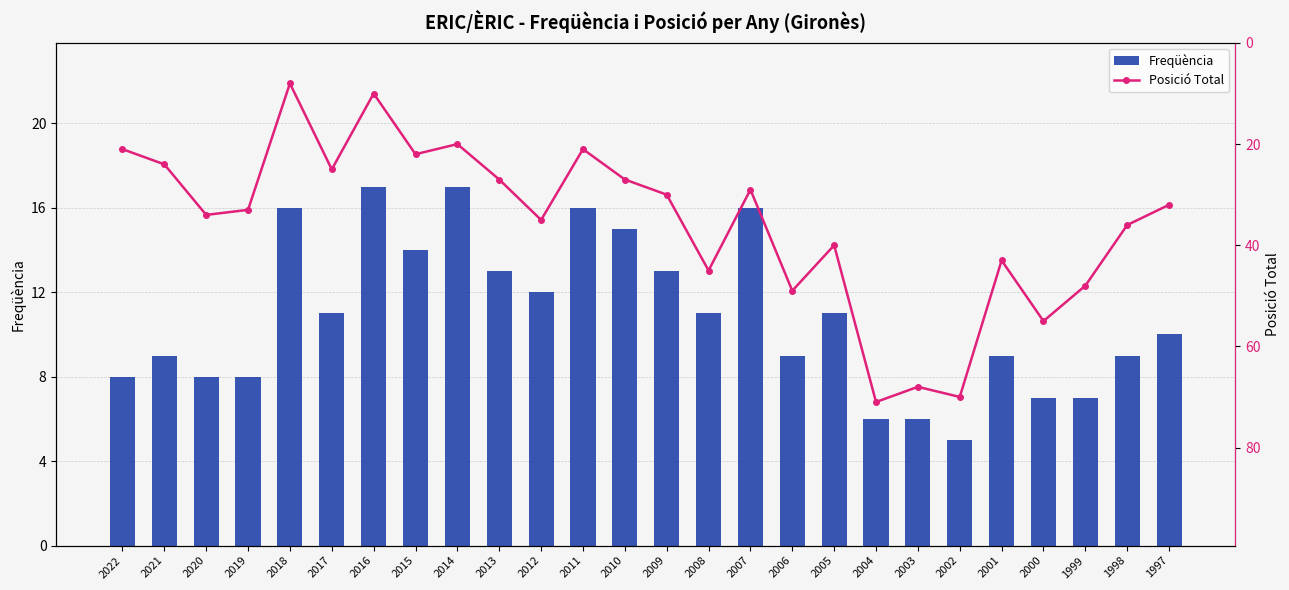

Reading left to right, transcribe all the data shown in this chart.

Freqüència: 8	9	8	8	16	11	17	14	17	13	12	16	15	13	11	16	9	11	6	6	5	9	7	7	9	10
Posició Total: 21	24	34	33	8	25	10	22	20	27	35	21	27	30	45	29	49	40	71	68	70	43	55	48	36	32